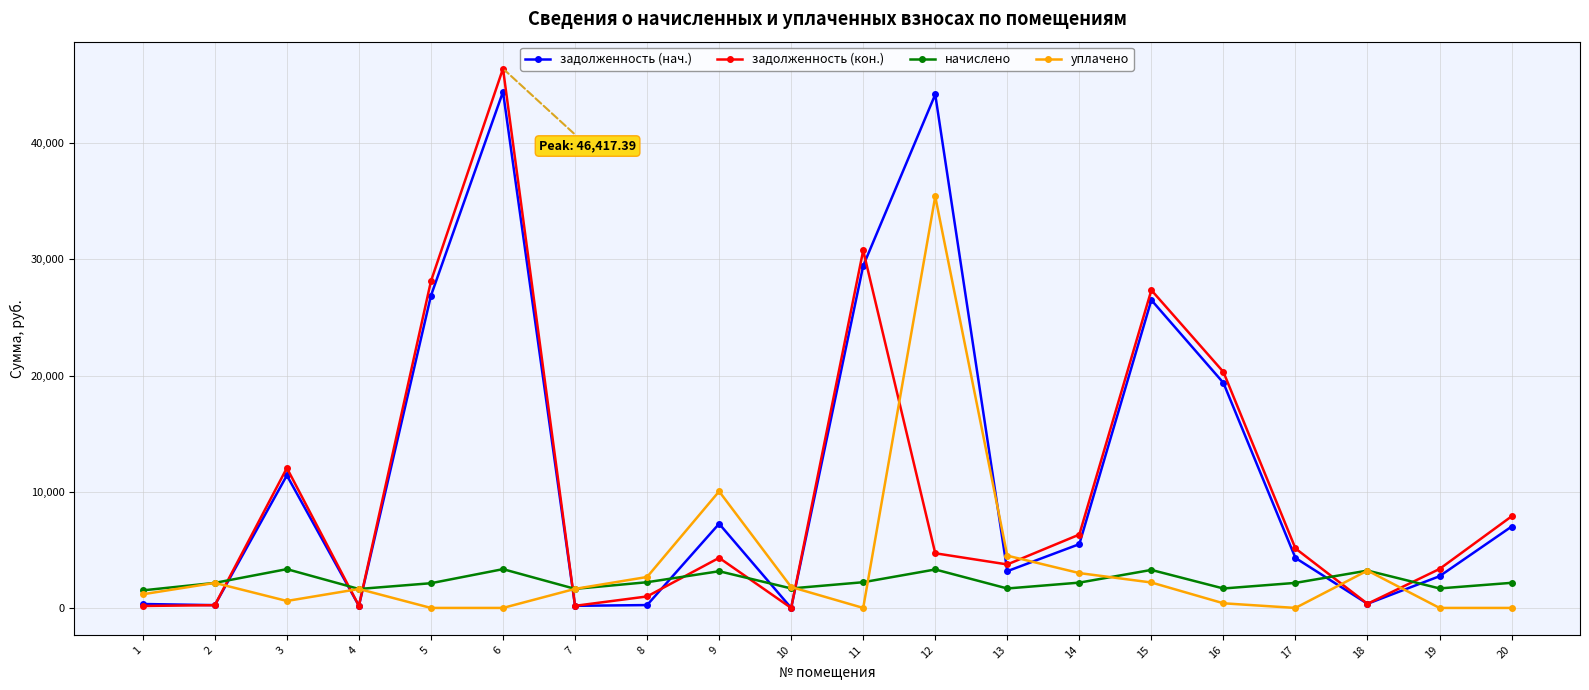

The value of начислено at 18 is 3215.0. True or false?

True